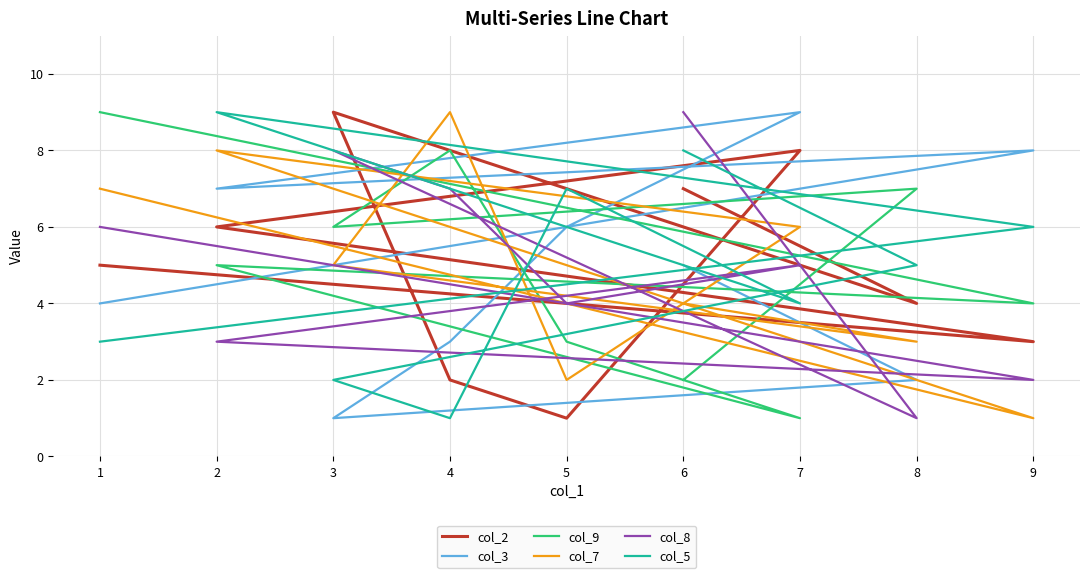

What is the label of the 7th point from the right?

3